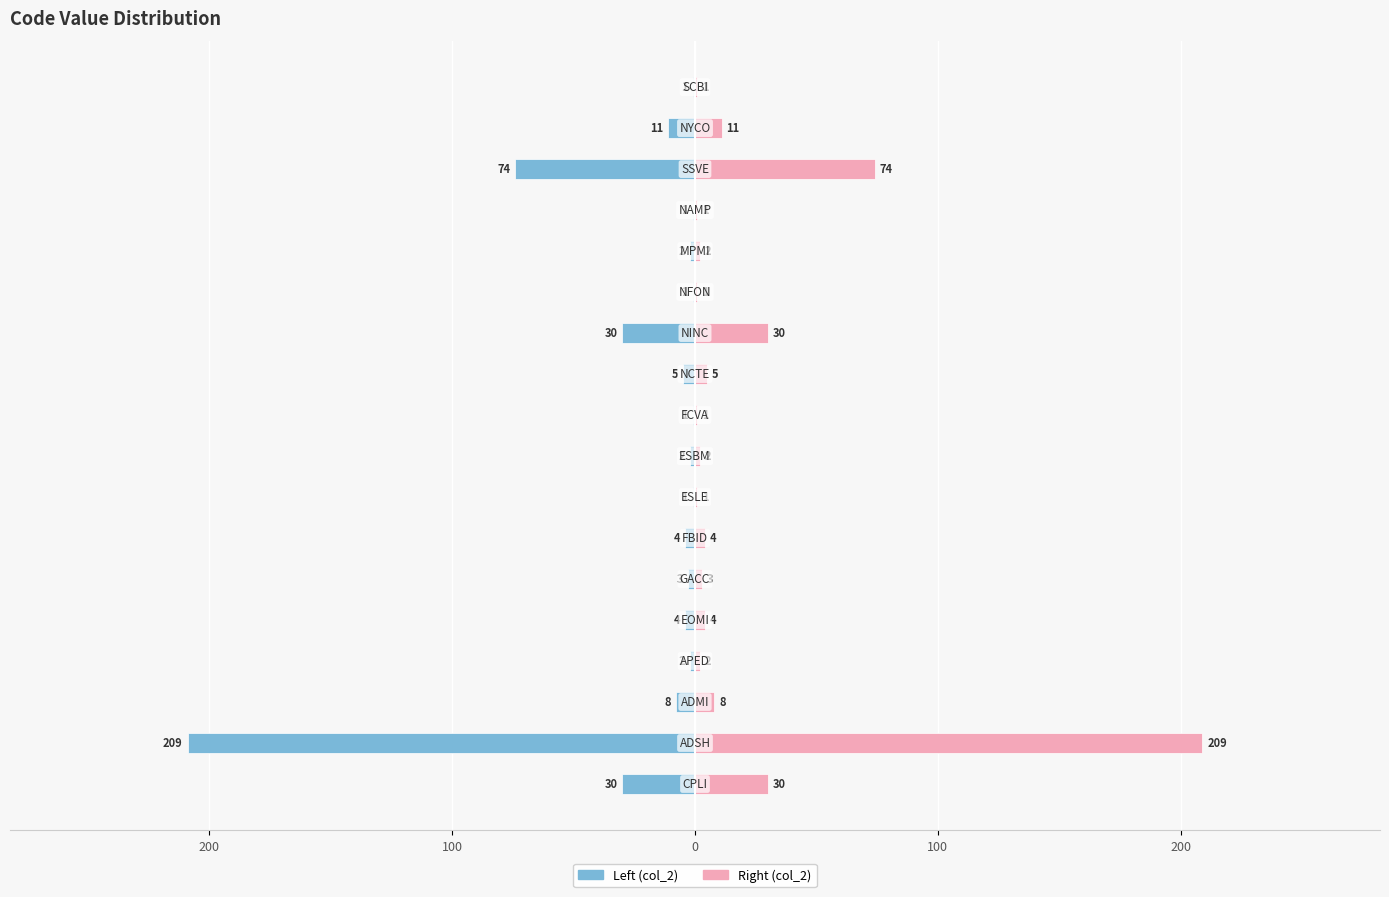

Is it true that Left (col_2) equals -17 at 16?

False